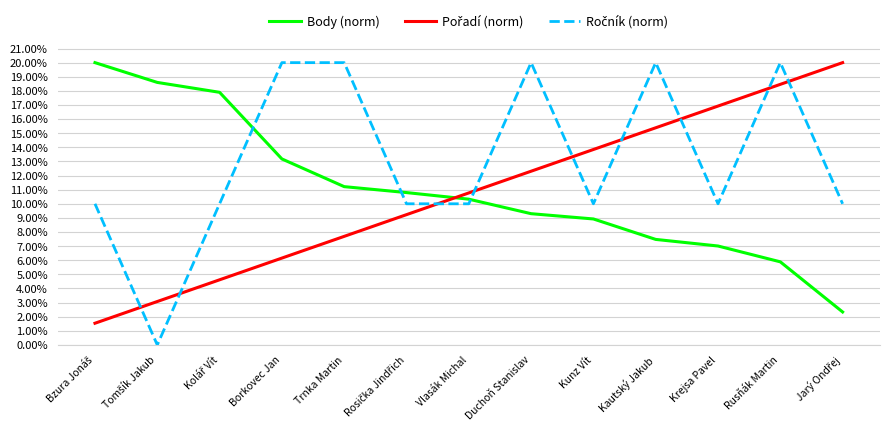

Does the chart display data point markers on the line(s)?

No